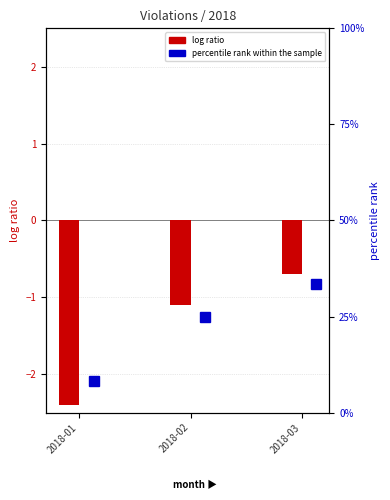

Reading left to right, what are all the values shown in this chart?

-2.4	-1.1	-0.7